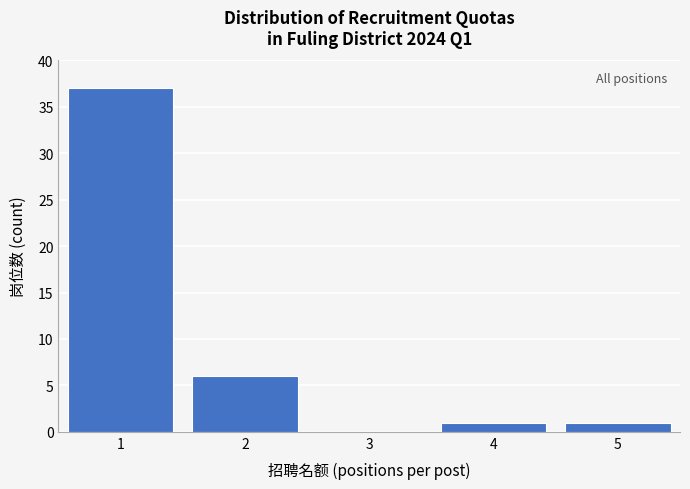

Reading left to right, transcribe all the data shown in this chart.

1=37	2=6	3=0	4=1	5=1